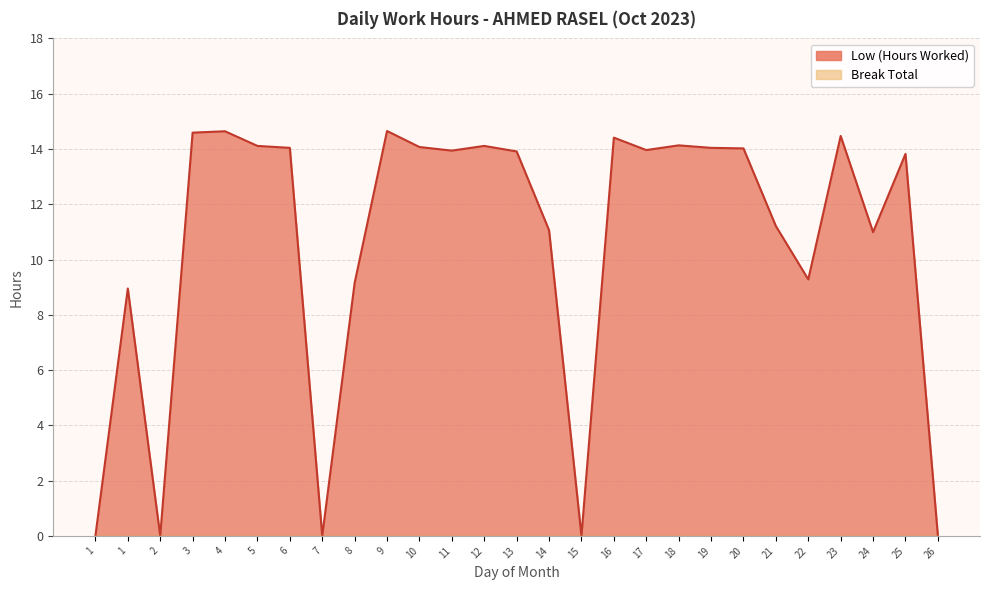

What is the difference between the second highest and minimum values?

14.6